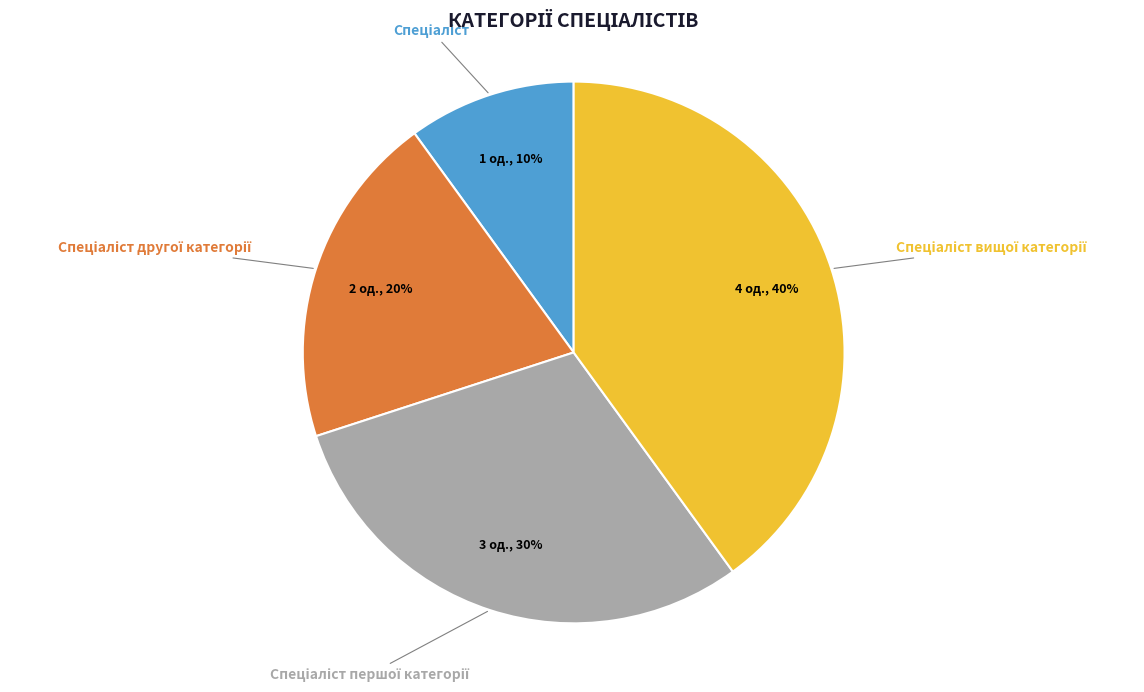

To the nearest percent, what is the average slice percentage?

25%